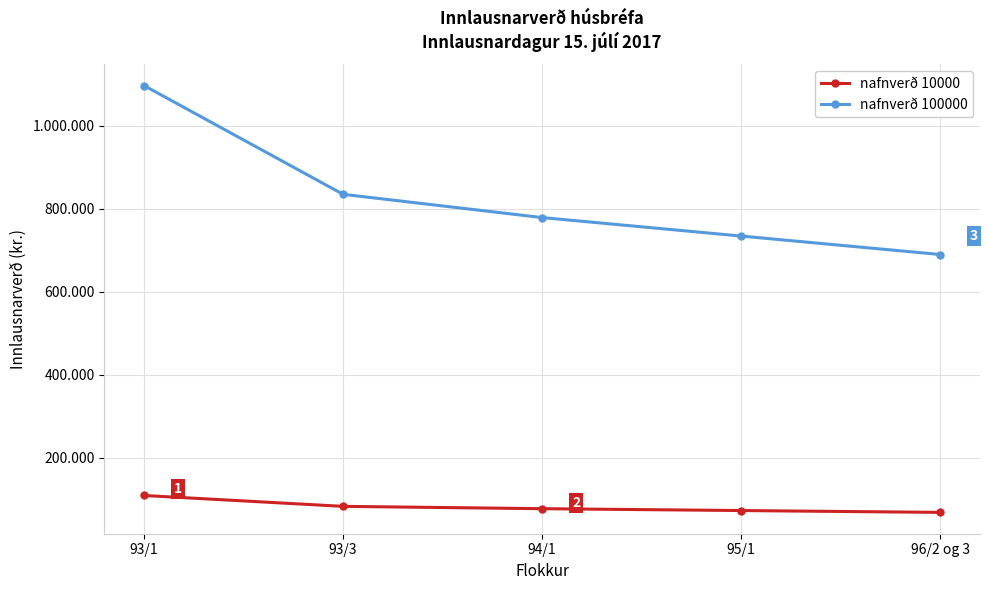

Is this an area chart (filled region under the line)?

No